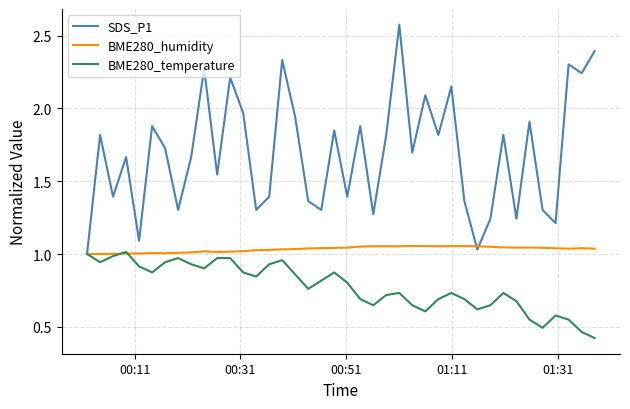

Rank the series by their maximum value, from lowest to highest.

BME280_temperature, BME280_humidity, SDS_P1